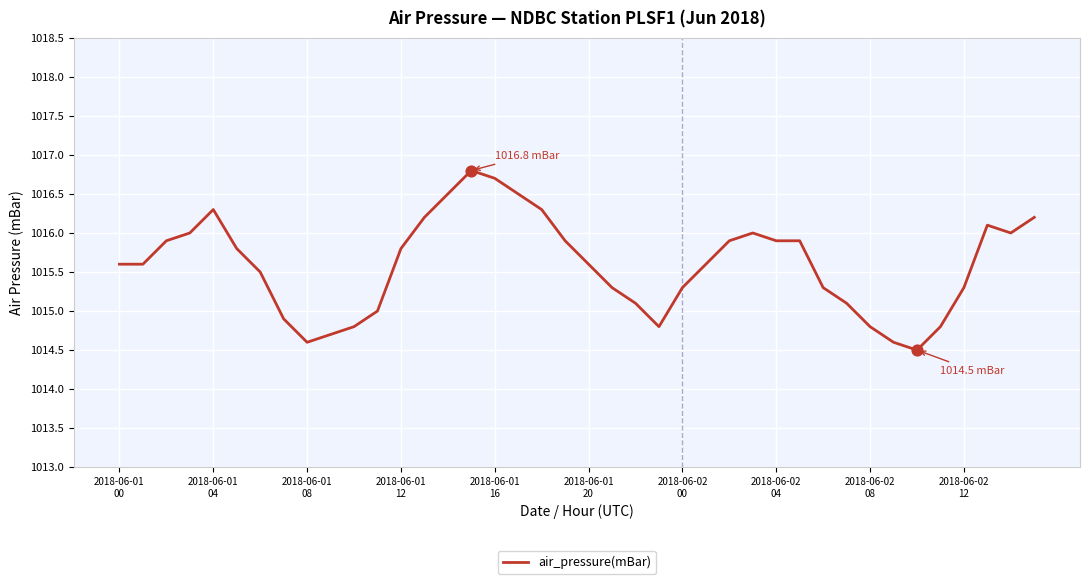

What is the smallest value displayed?

1014.5